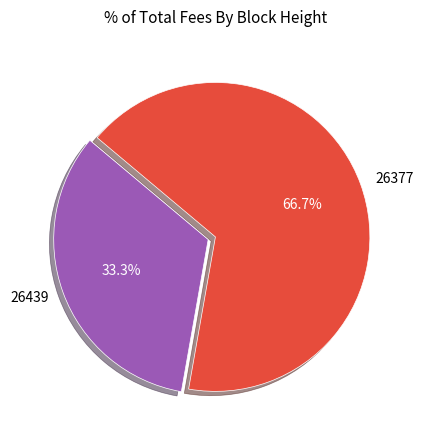

Combined, what portion of the pie is 26439 and 26377?

100.0%